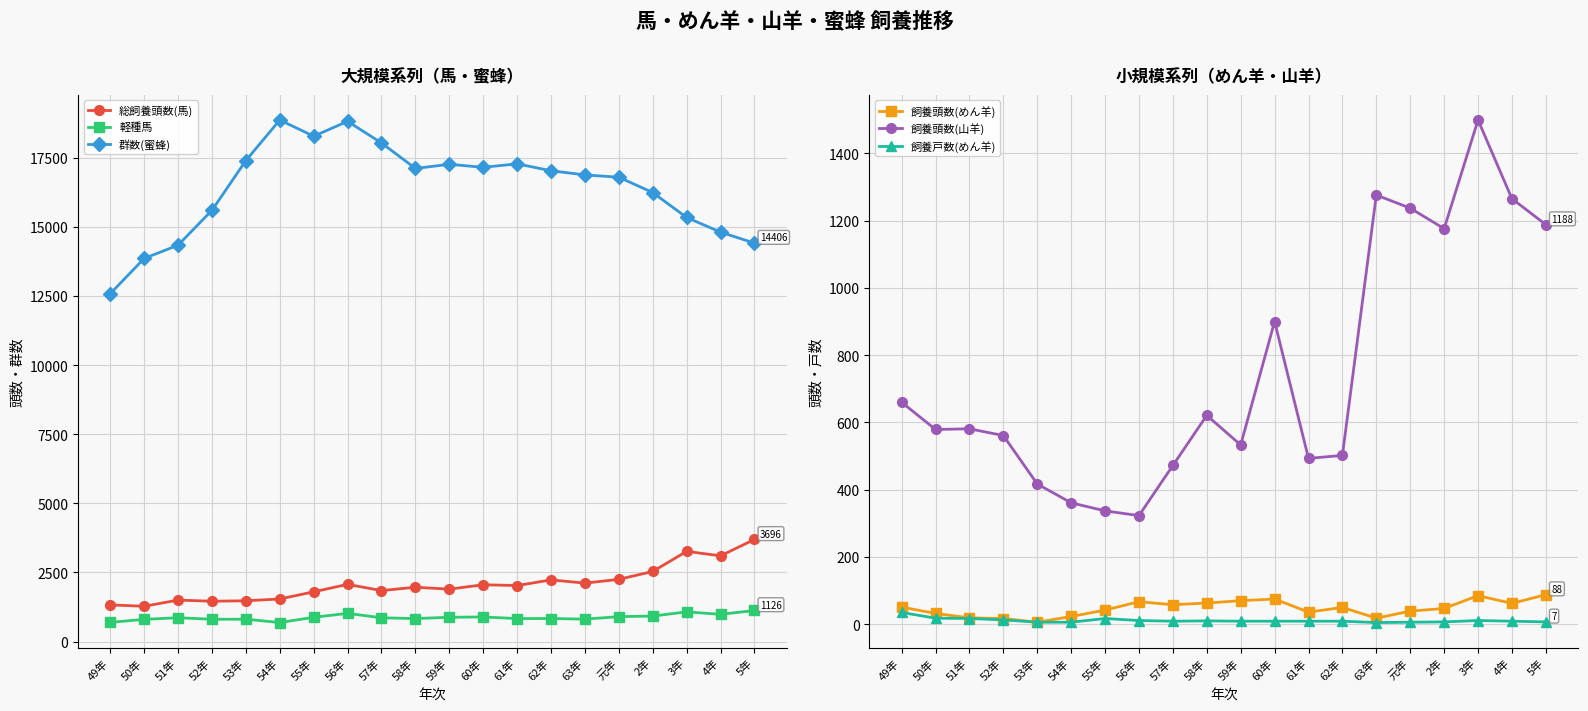

Is it true that 飼養頭数(山羊) equals 660 at 49年?

True